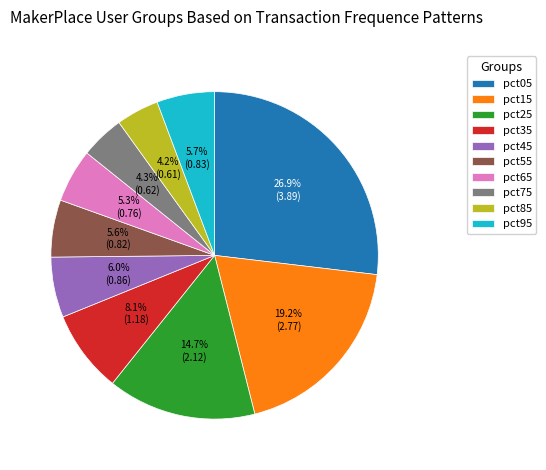

How many segments does this pie chart have?

10